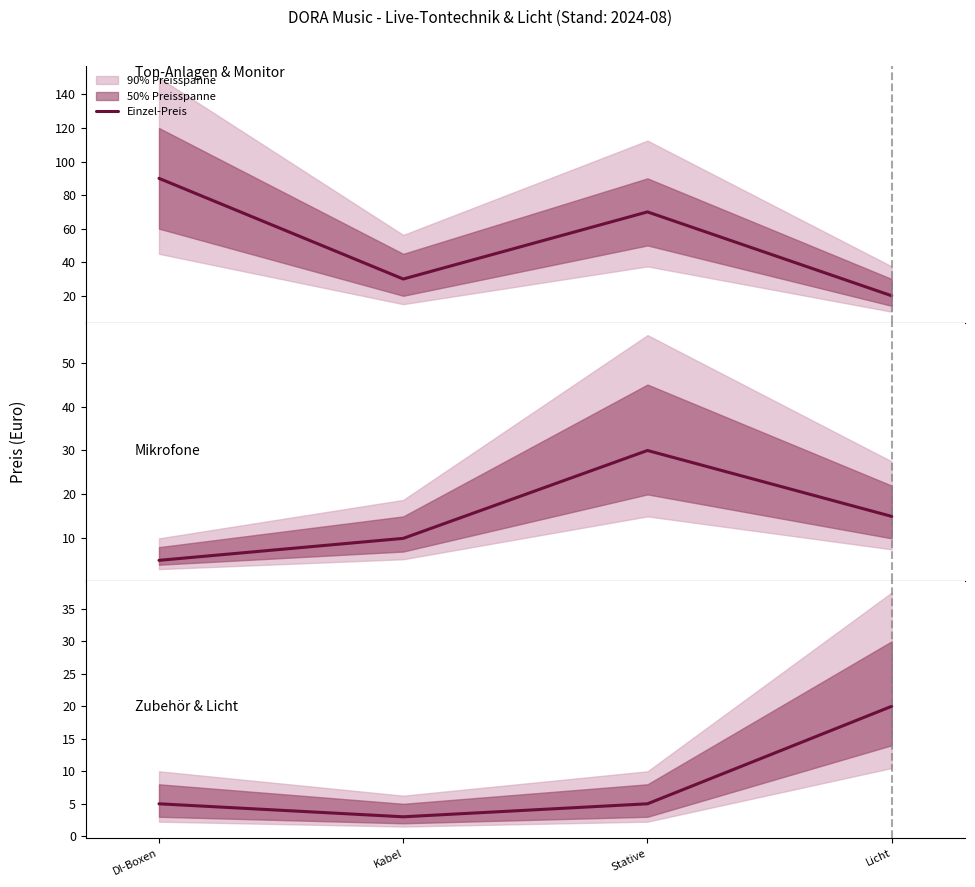

Is this an area chart (filled region under the line)?

No